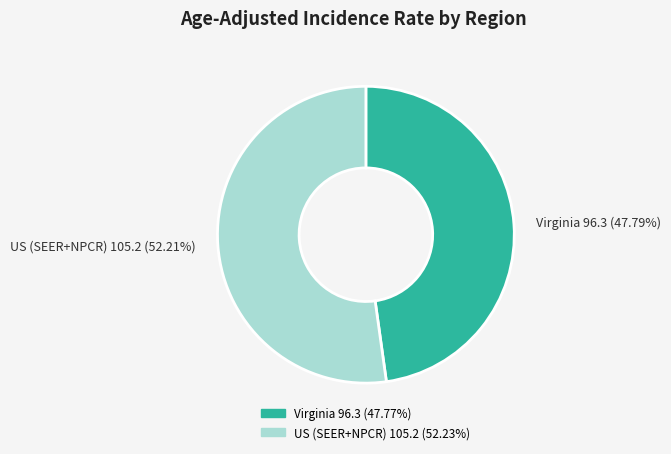

Is the sum of US (SEER+NPCR) and Virginia greater than half?

Yes